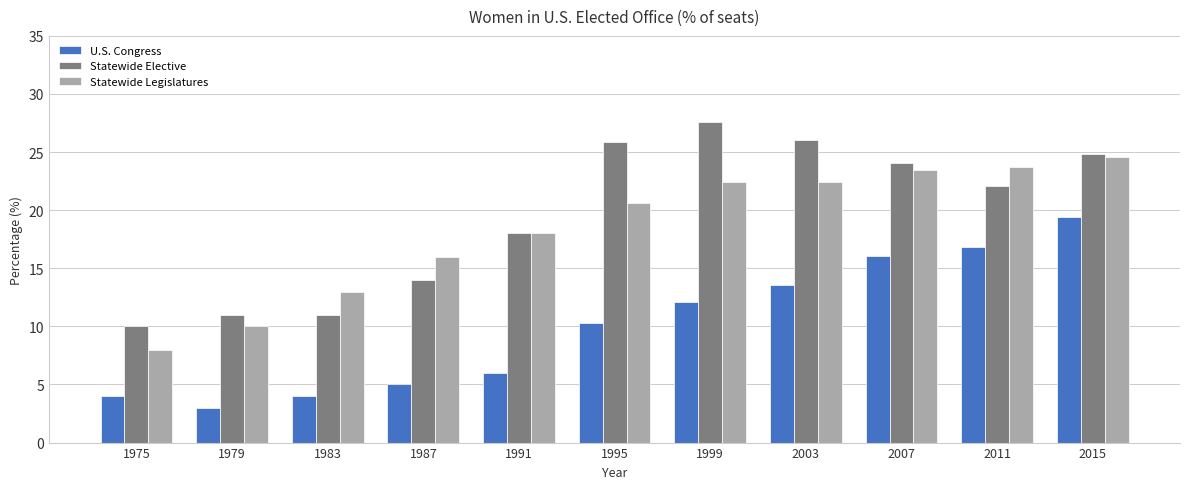

At which label does Statewide Elective first exceed 22?

1995